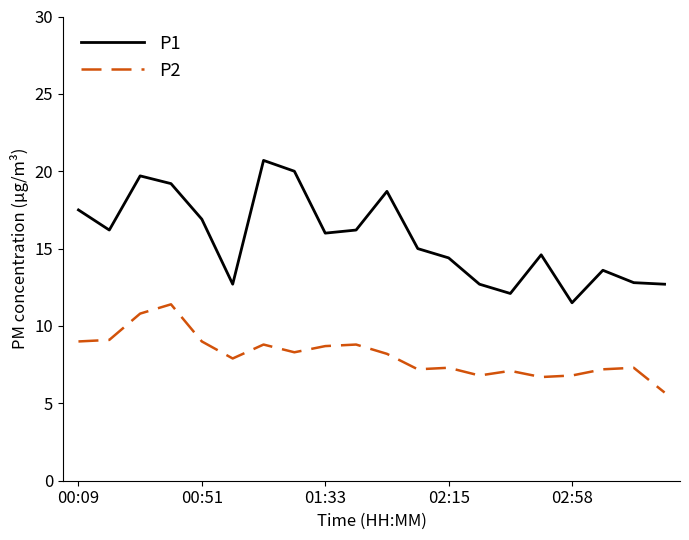

Rank the series by their maximum value, from highest to lowest.

P1, P2